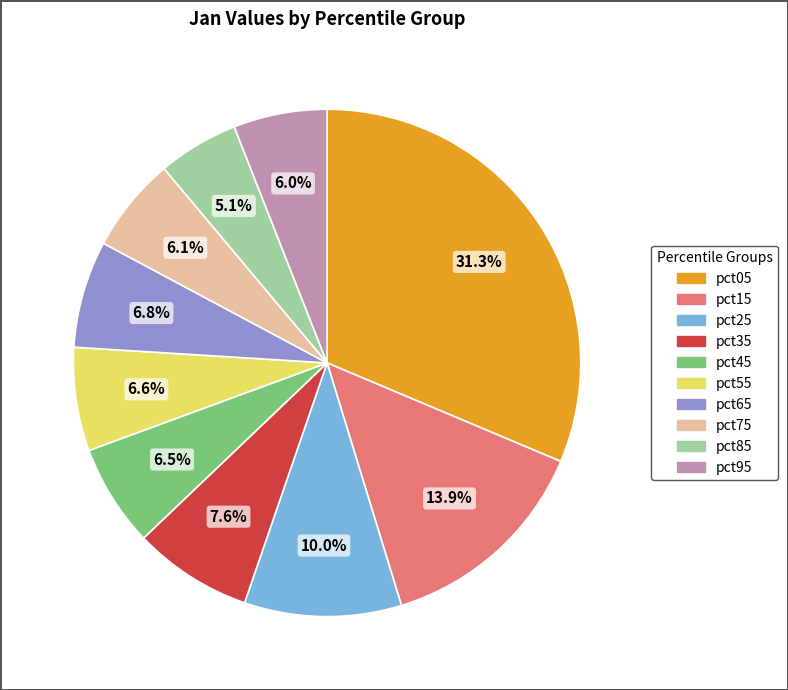

Which category has the biggest portion of the pie?

pct05